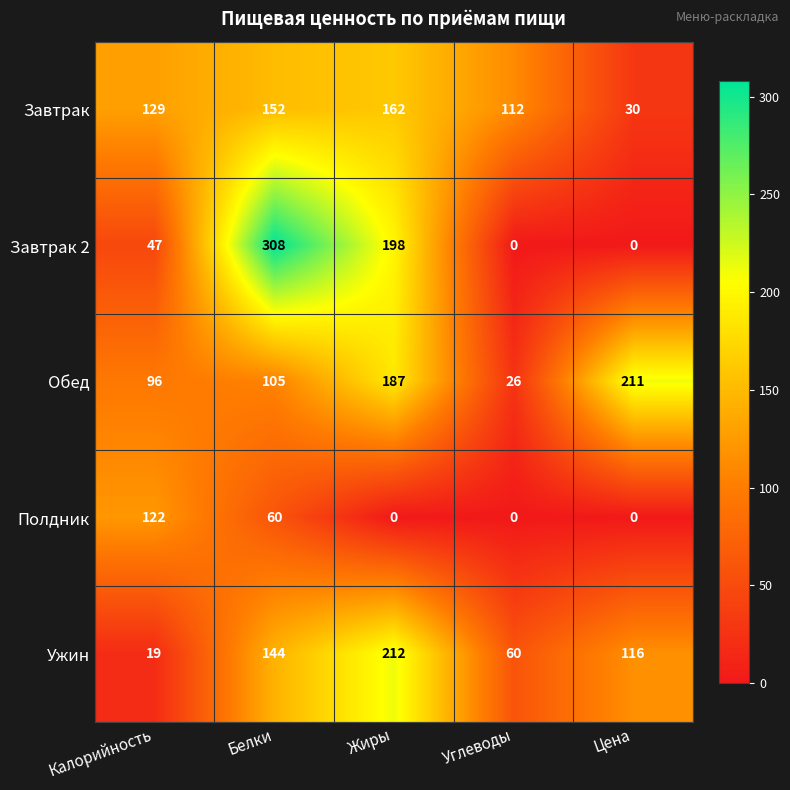

What is the maximum value shown in the chart?

308